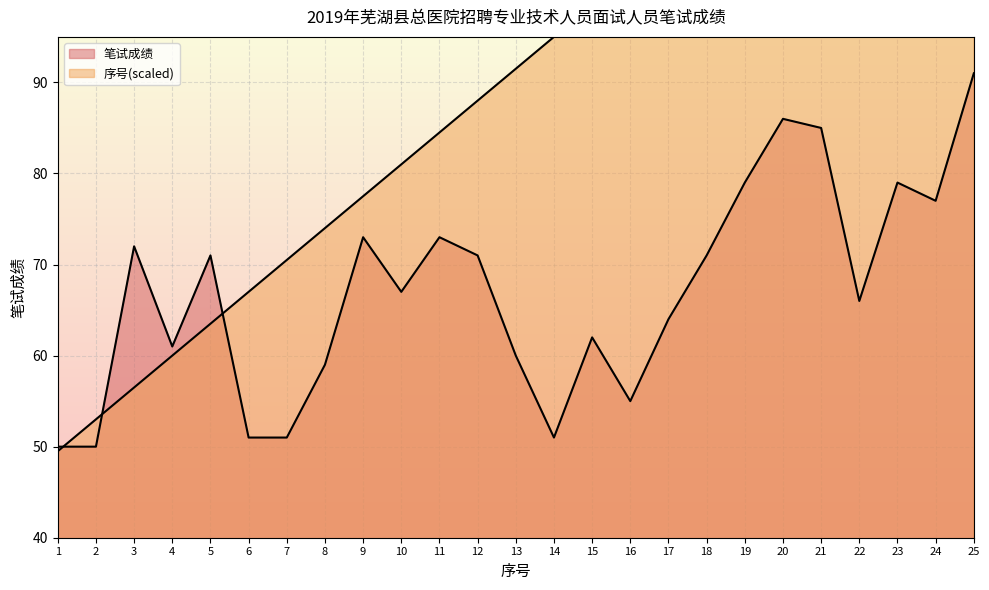

Which category has the lowest value in the 序号 series?

1